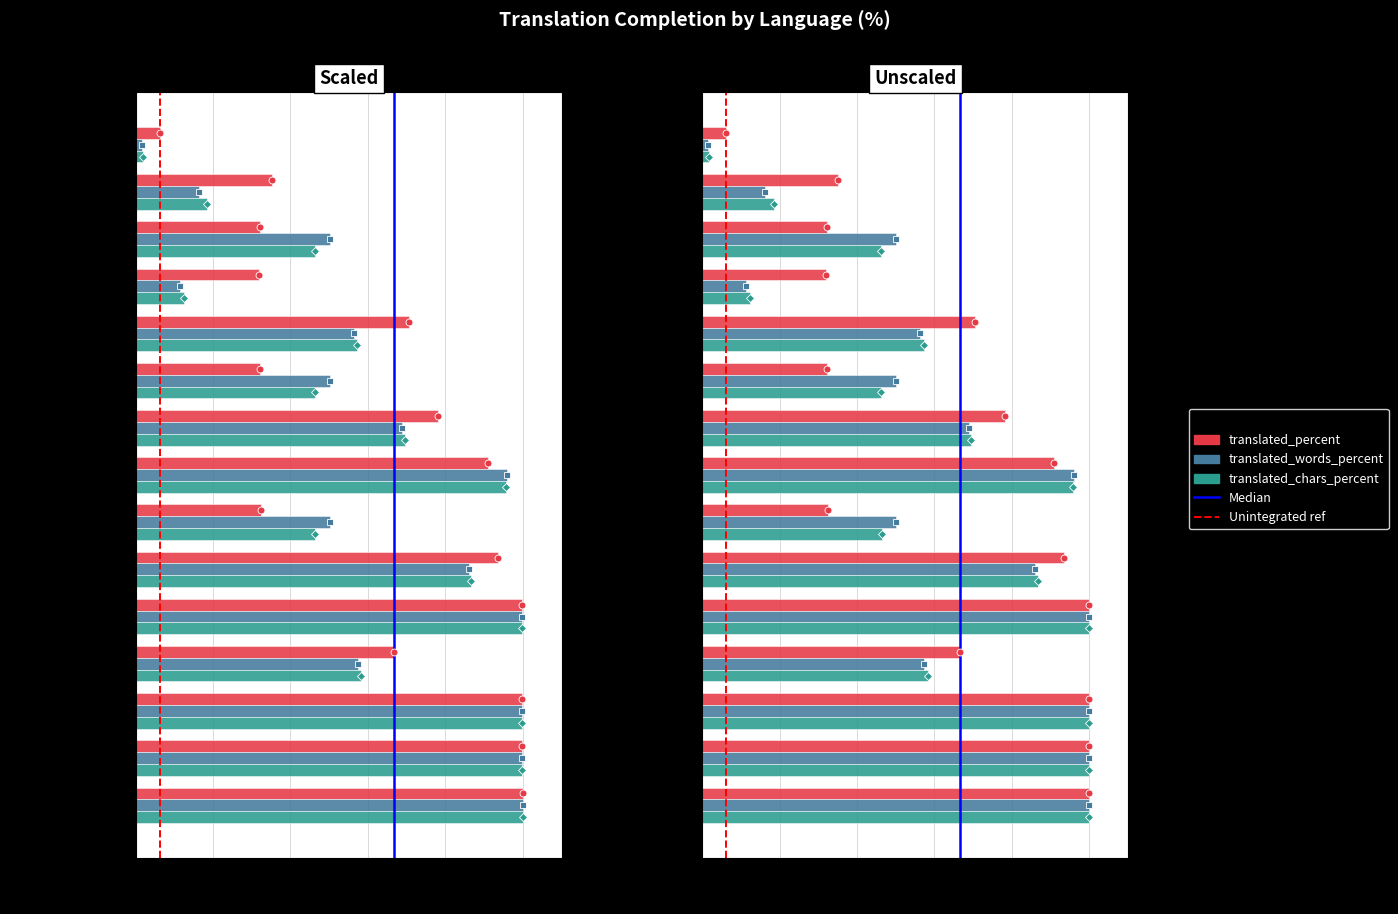

Are the bars grouped side by side (vs. stacked)?

Yes